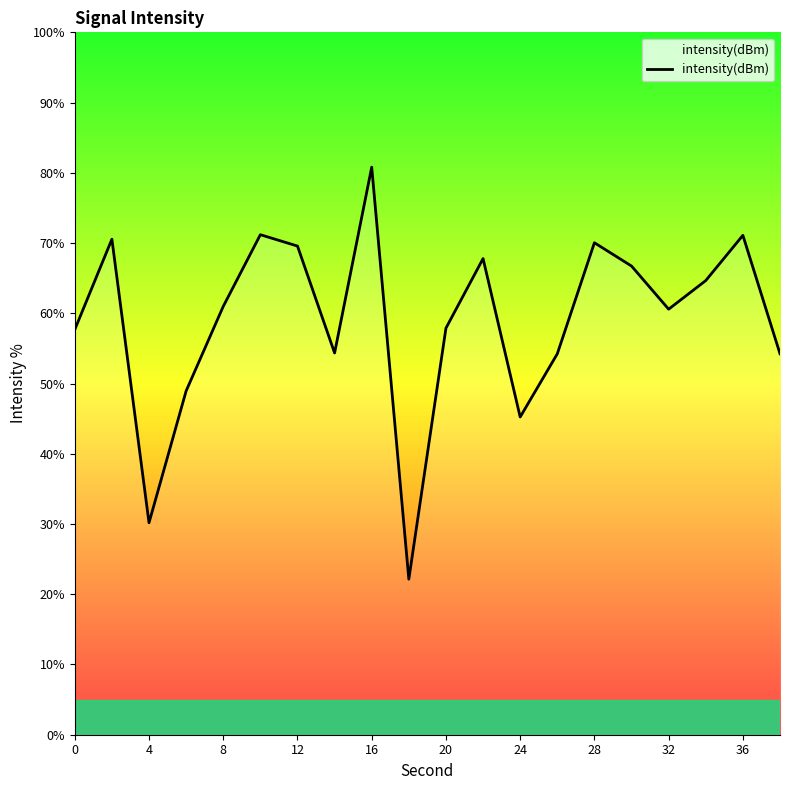

What is the smallest value displayed?

22.1